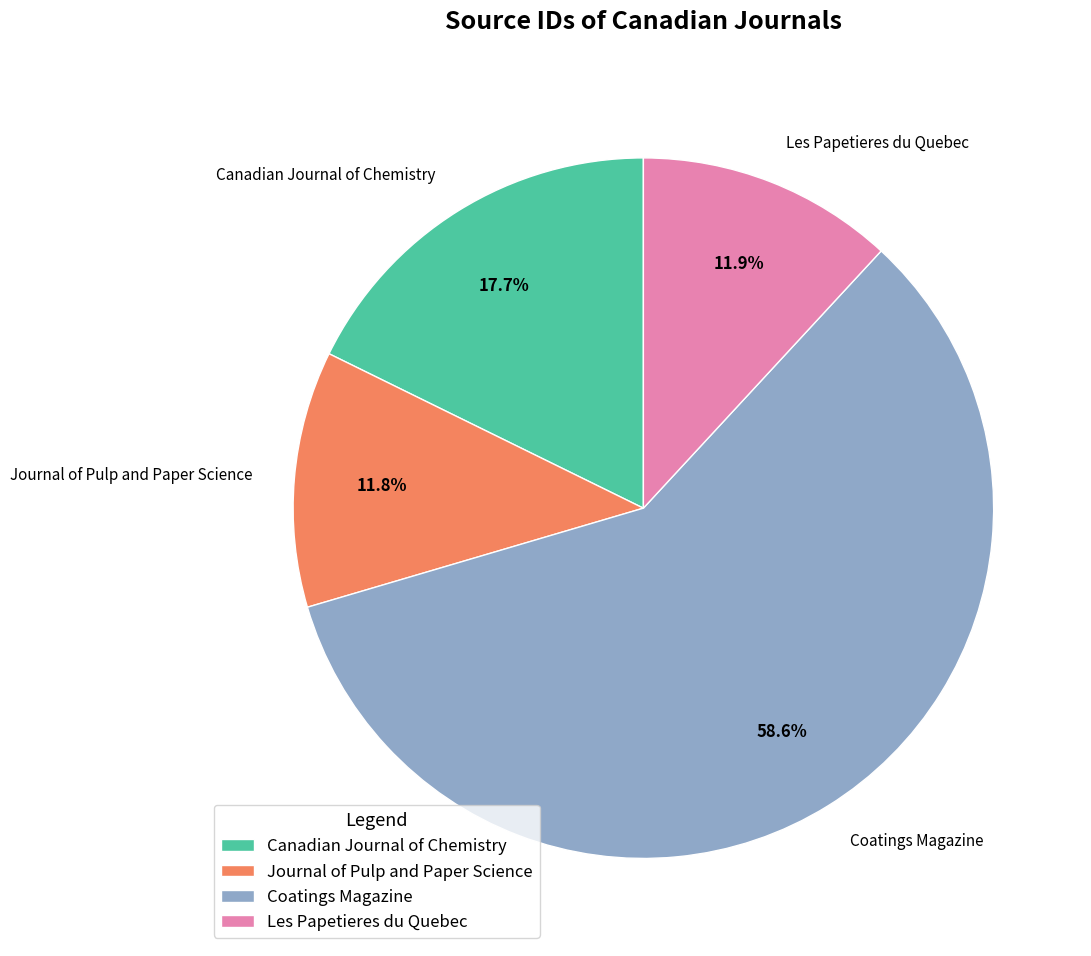

True or false: Canadian Journal of Chemistry accounts for 23% of the total.

False